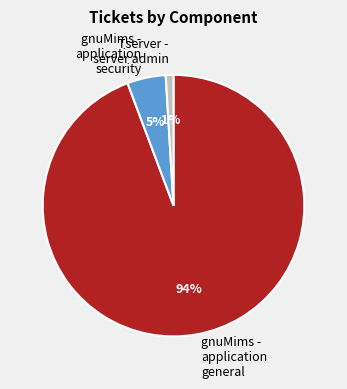

Which category has the smallest portion of the pie?

Tserver - server admin